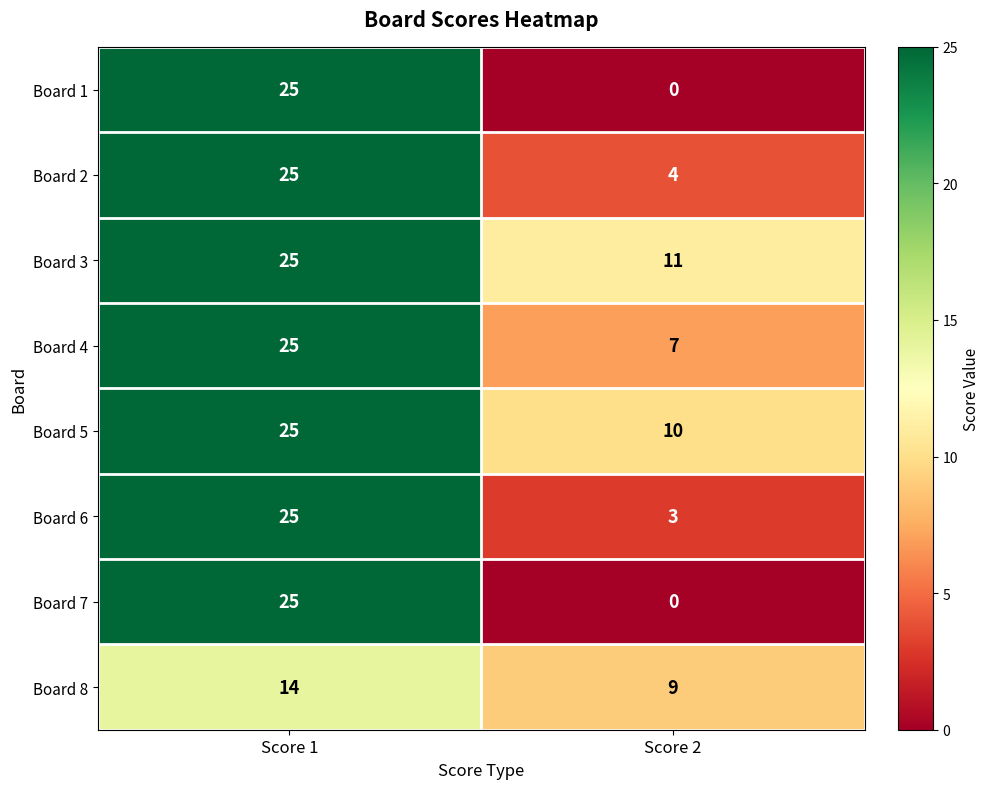

Reading left to right, transcribe all the data shown in this chart.

Board 1: Score 1=25	Score 2=0
Board 2: Score 1=25	Score 2=4
Board 3: Score 1=25	Score 2=11
Board 4: Score 1=25	Score 2=7
Board 5: Score 1=25	Score 2=10
Board 6: Score 1=25	Score 2=3
Board 7: Score 1=25	Score 2=0
Board 8: Score 1=14	Score 2=9